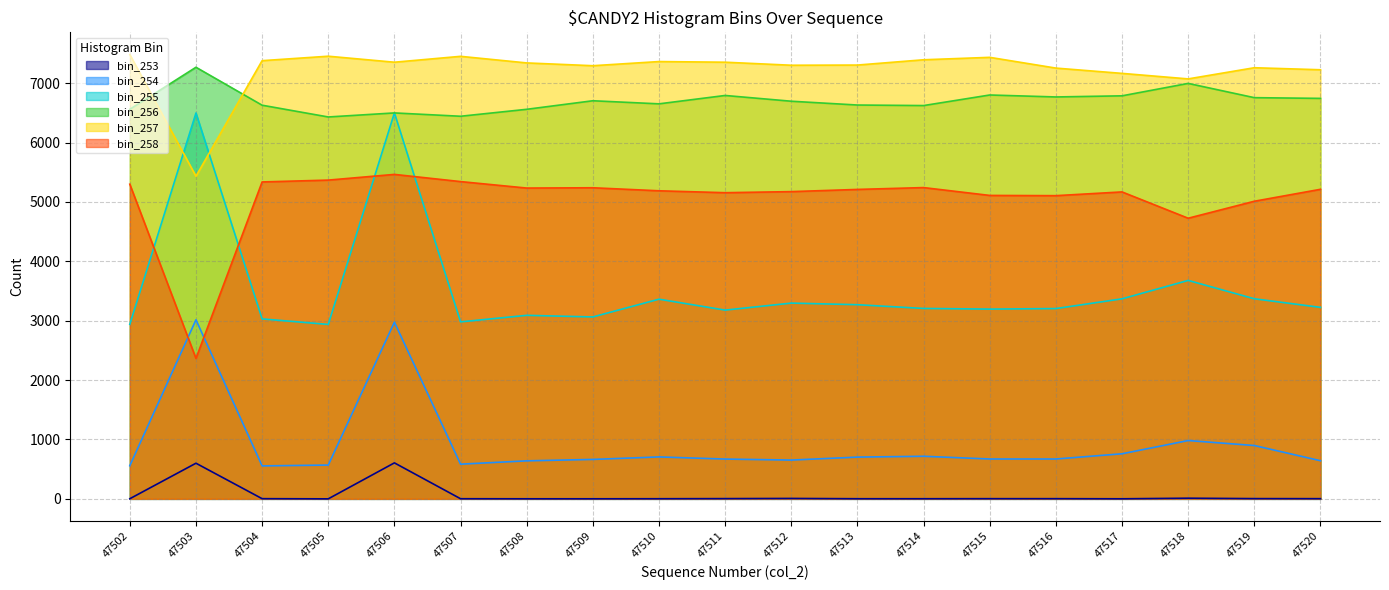

Read the bin_256 value at 47503, to the nearest 50.

7250